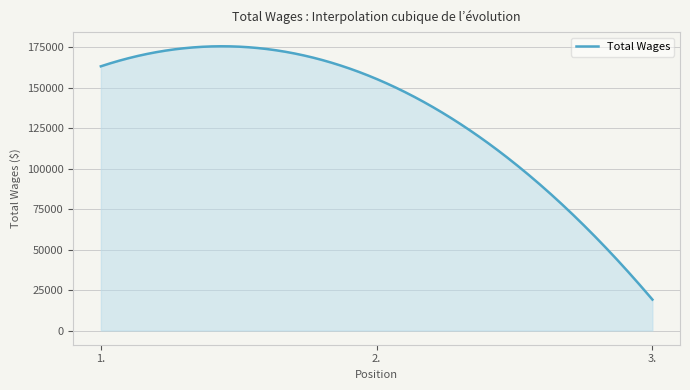

What is the maximum value shown in the chart?

175627.7